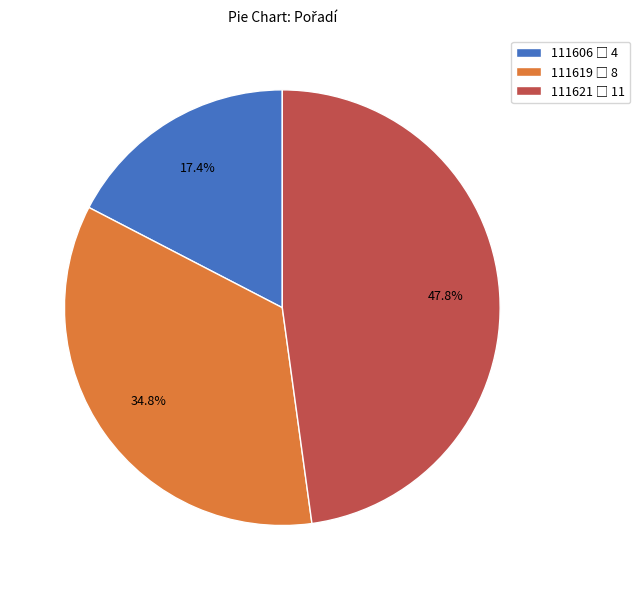

Combined, what portion of the pie is 111606 and 111619?

52.2%